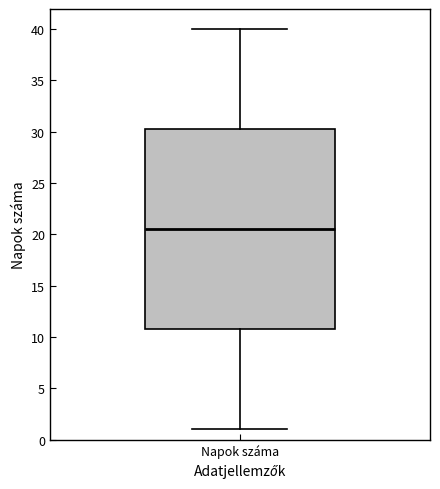

Transcribe this box plot: give where the median line is, the range the box spans, and where the two whiskers end, as read against the y-axis. The values are not printed on the chart, so give them approximately, as read against the axis.

median 20.5, box 11.0 to 30.5, whiskers 1.0 to 40.0